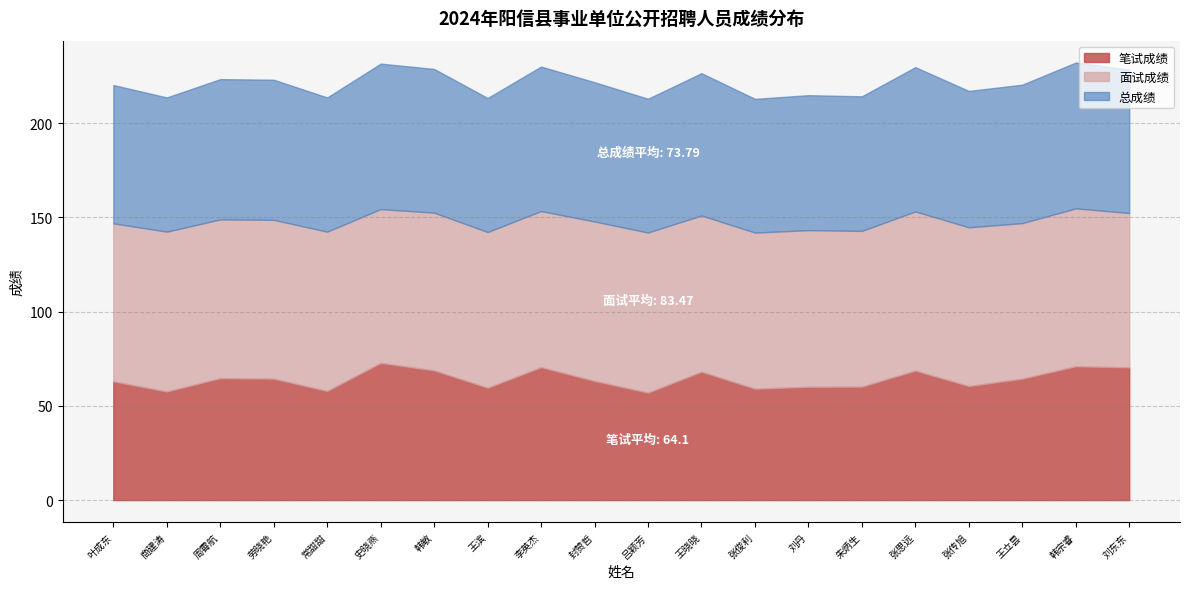

True or false: 面试成绩 and 总成绩 intersect in this chart.

False